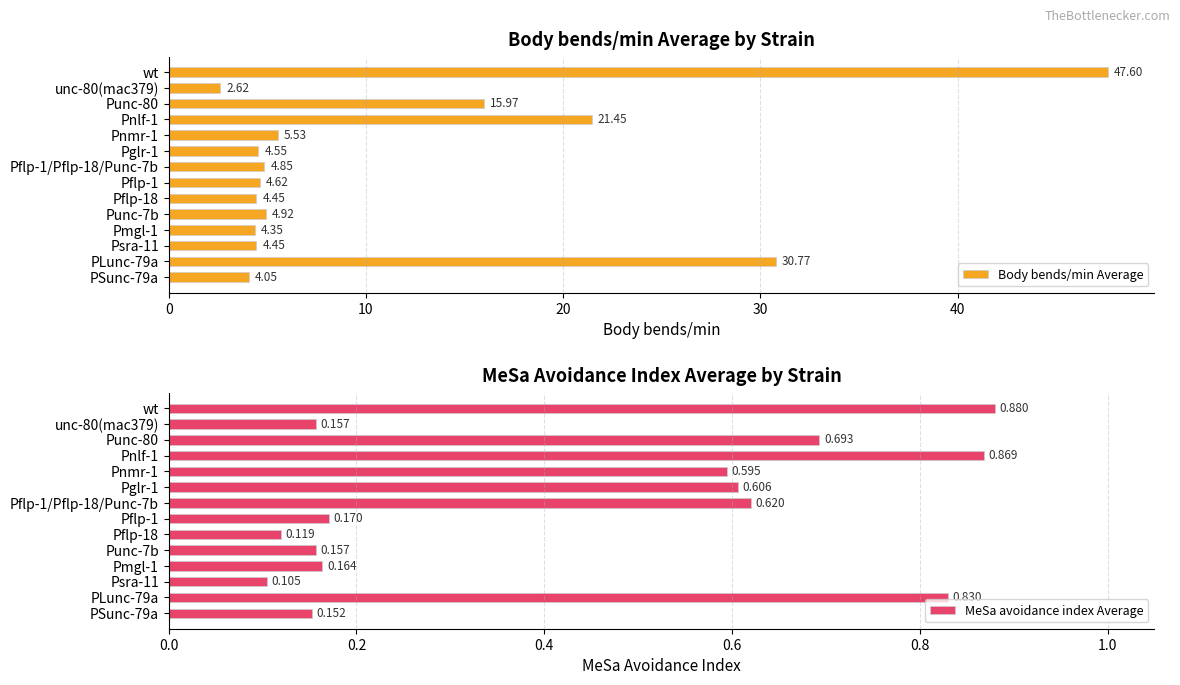

What is the sum of all Body bends/min Average values?

160.2